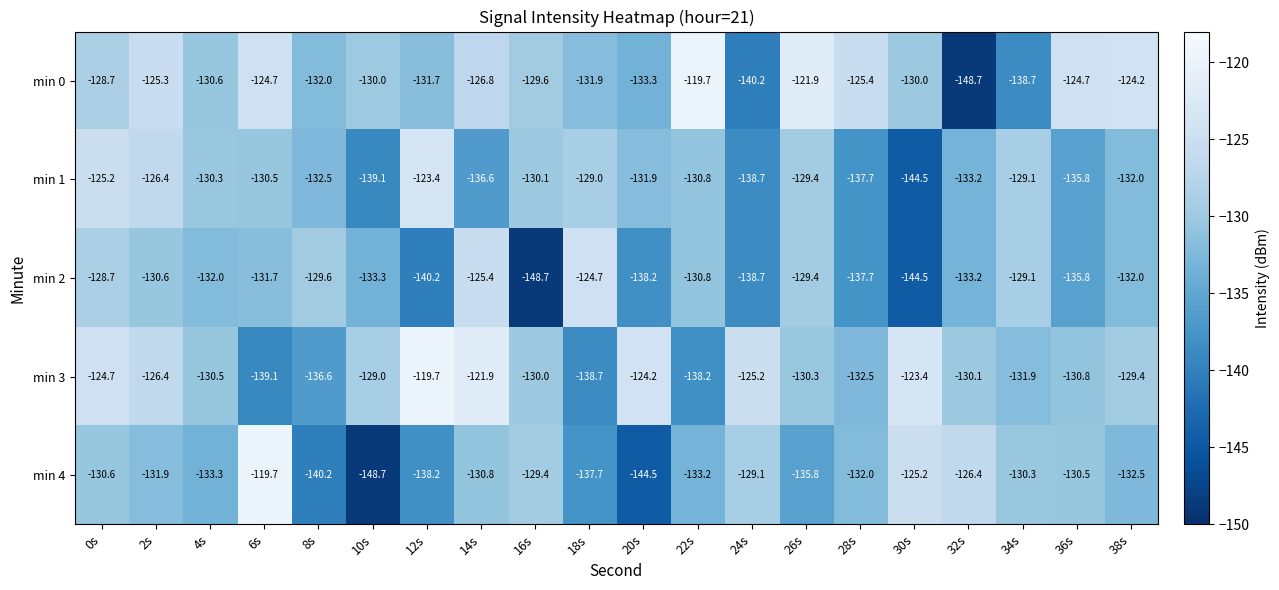

Which series changed the most between 0s and 18s?

min 3